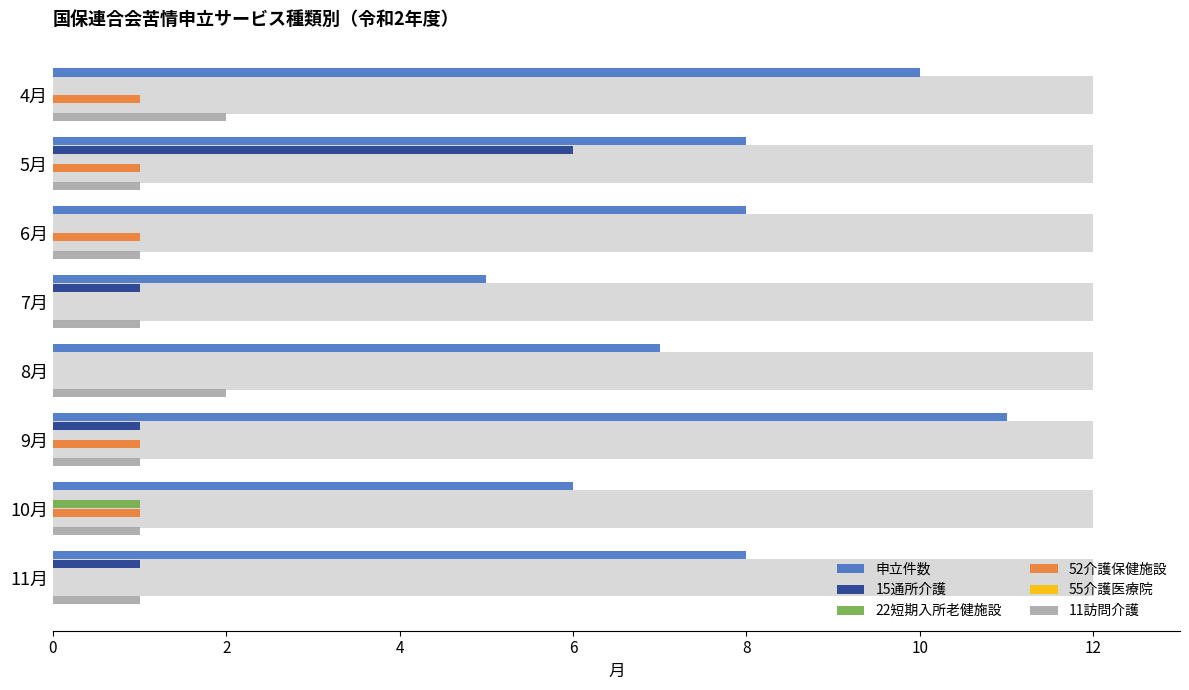

How many data points in 11訪問介護 are above 1?

2